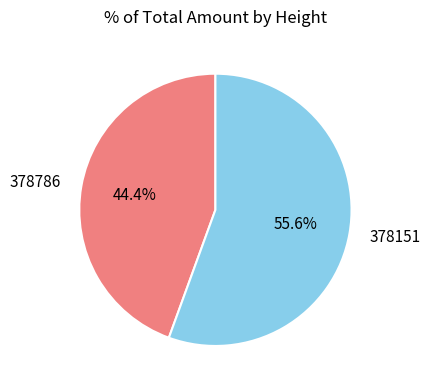

Rank the categories by value from highest to lowest.

378151, 378786